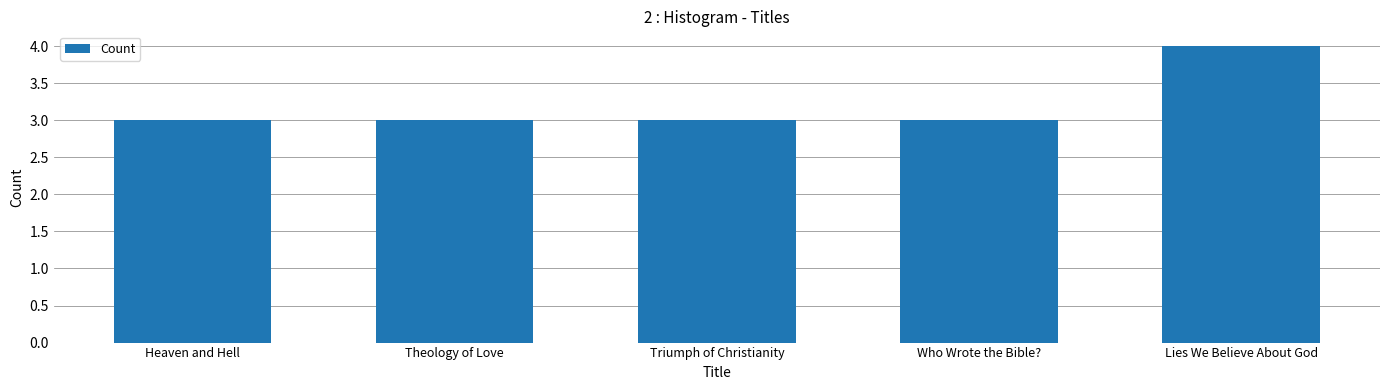

What position from the right is Theology of Love?

4